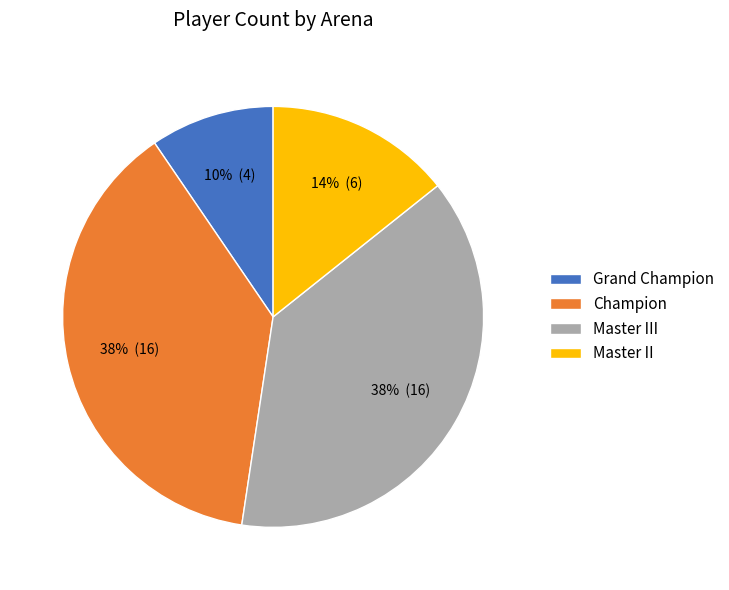

What is the ratio of the value at Grand Champion to the value at Master II?

0.7